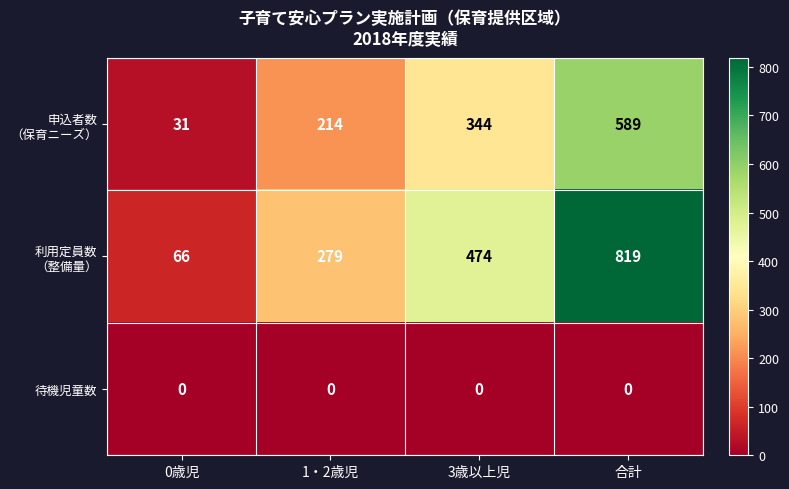

The 待機児童数 series shows 0 at 3歳以上児. True or false?

True